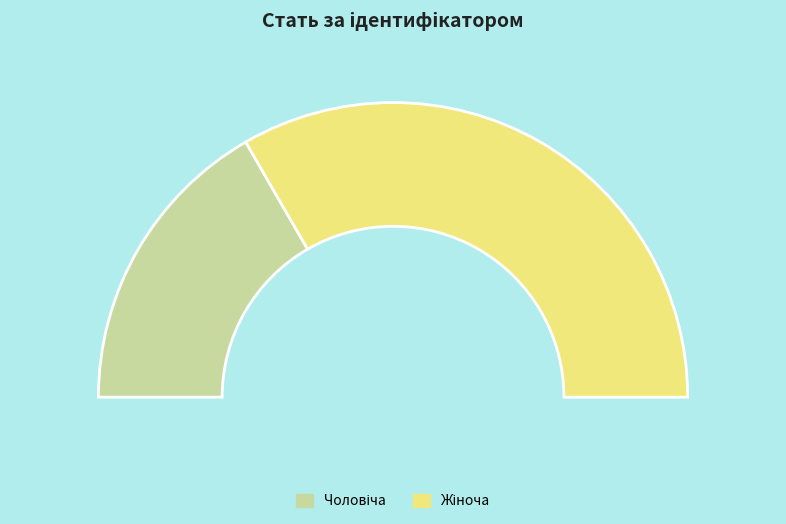

How many segments does this pie chart have?

2